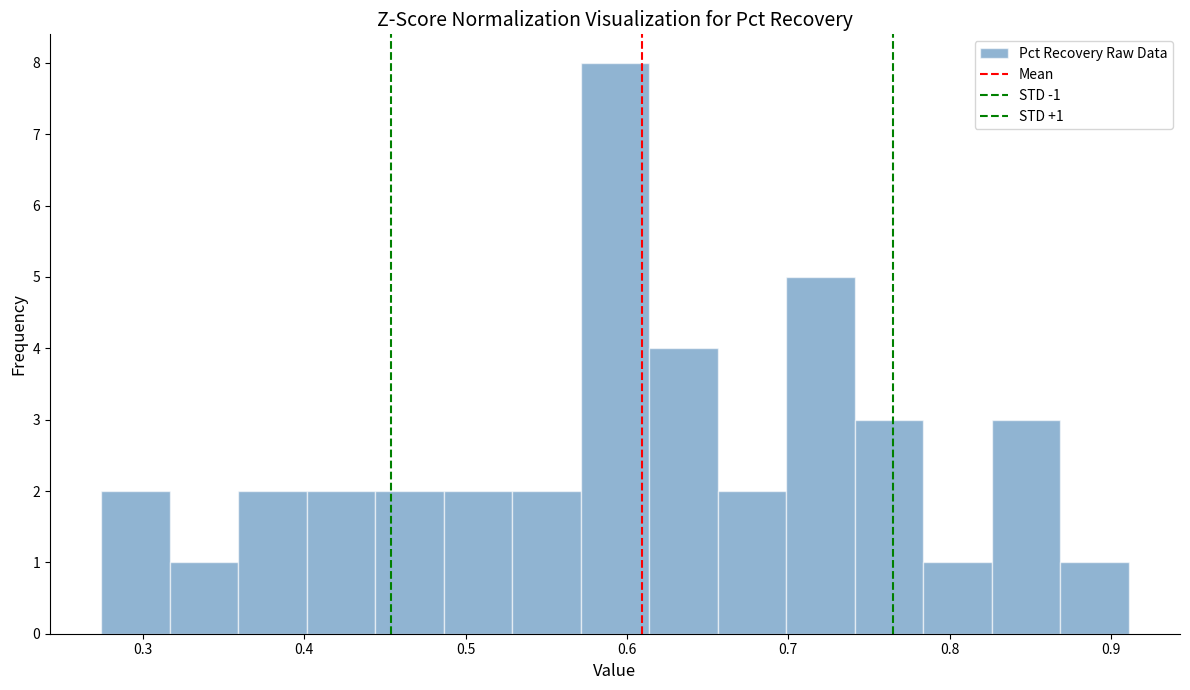

Which range on the x-axis has the tallest bar?

0.57 to 0.61